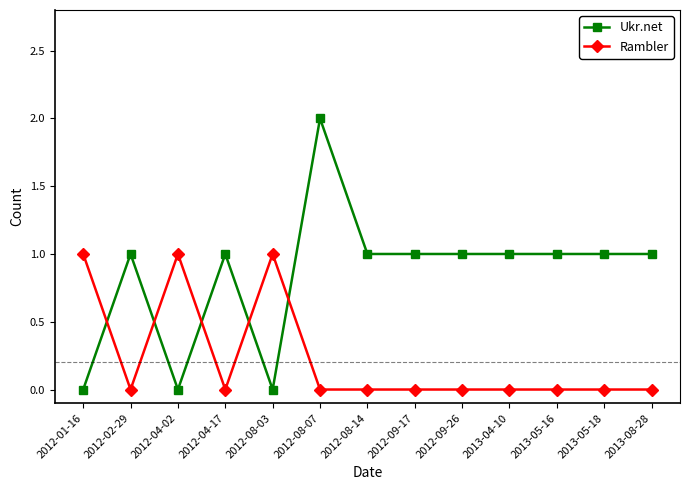

Reading left to right, what are all the values shown in this chart?

Ukr.net: 0	1	0	1	0	2	1	1	1	1	1	1	1
Rambler: 1	0	1	0	1	0	0	0	0	0	0	0	0